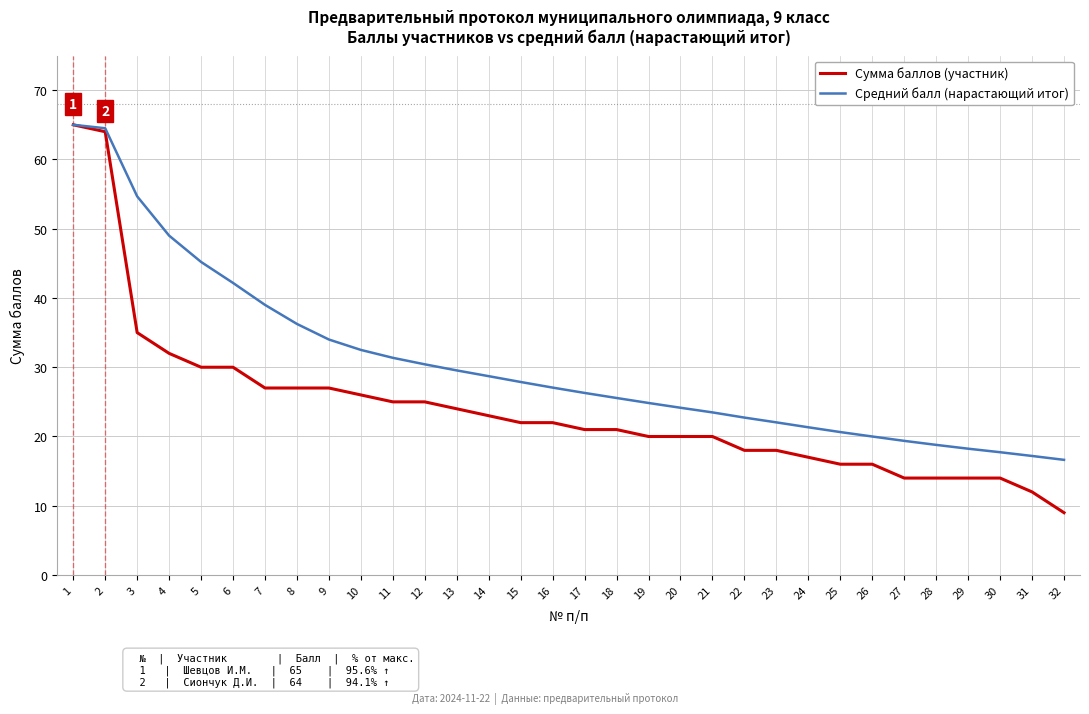

Rank the series by their average value, from lowest to highest.

Сумма баллов (участник), Средний балл (нарастающий итог)